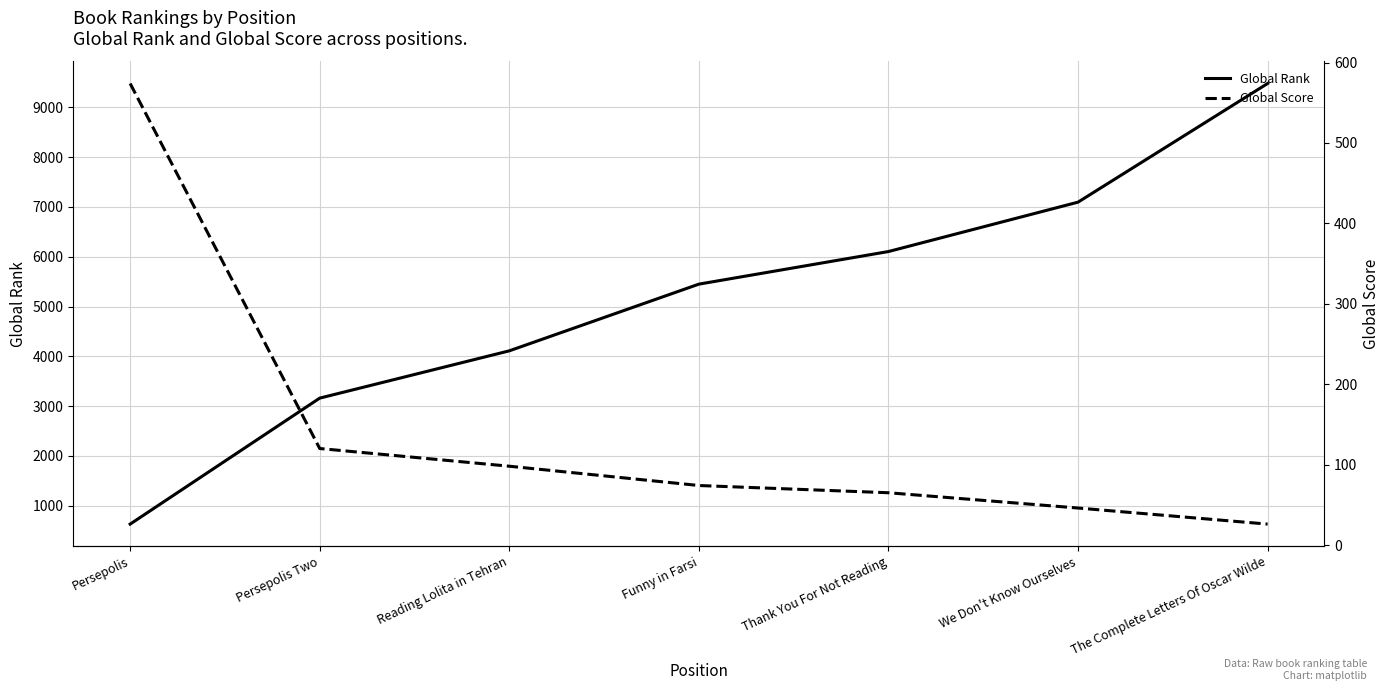

At Thank You For Not Reading, list the series in order from largest to smallest.

Global Rank, Global Score